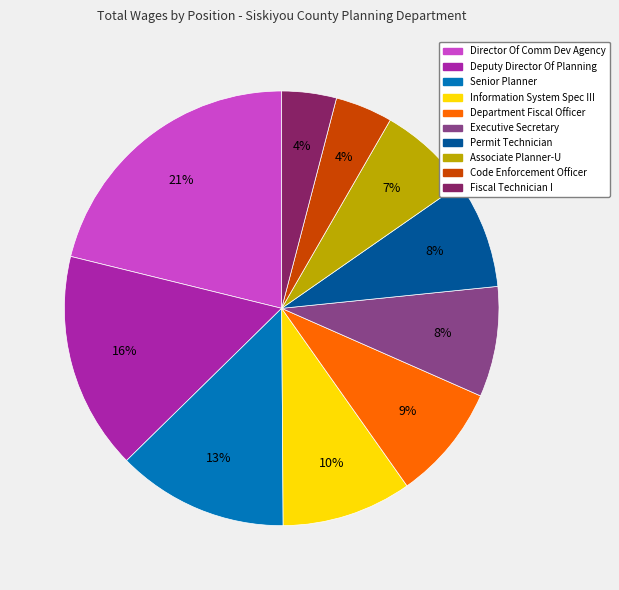

To the nearest percent, what is the difference between the Permit Technician and Senior Planner slice percentages?

5%